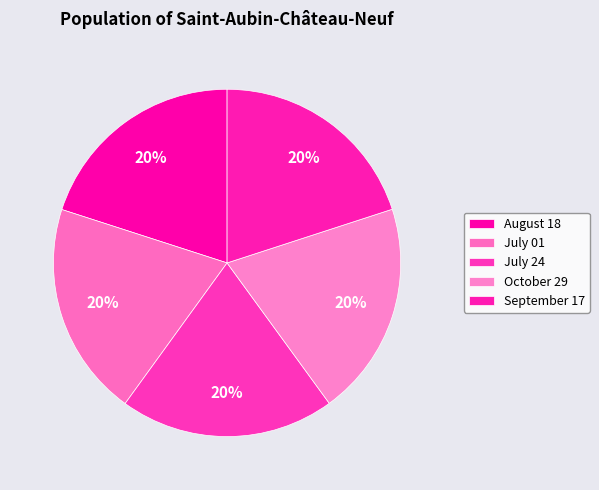

How many slices are in this pie chart?

5